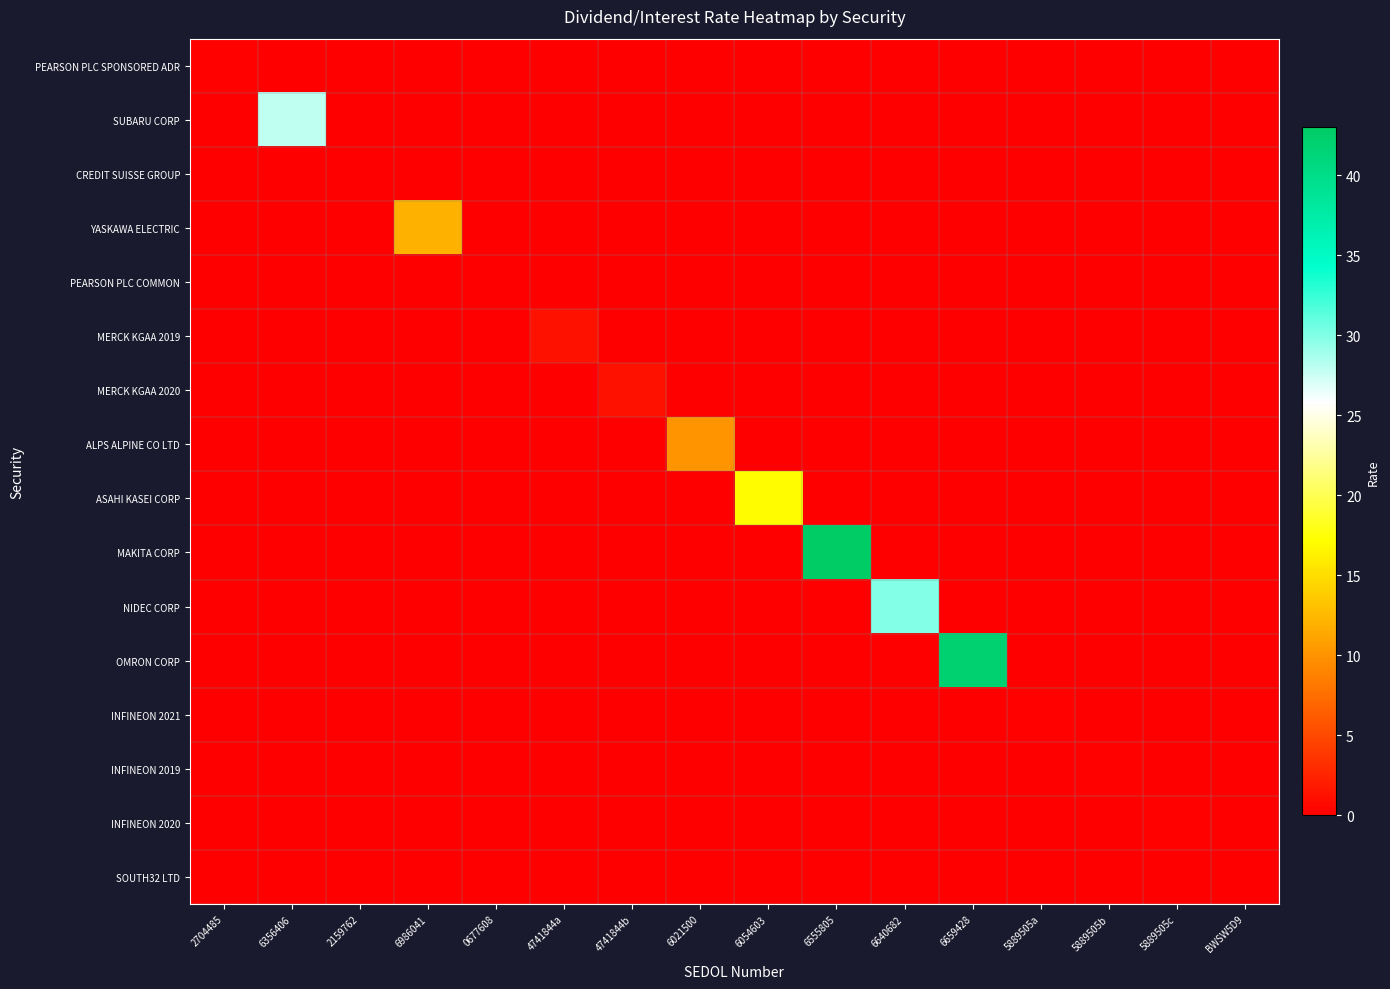

Between 2704485 and 4741844b, which is larger?

2704485